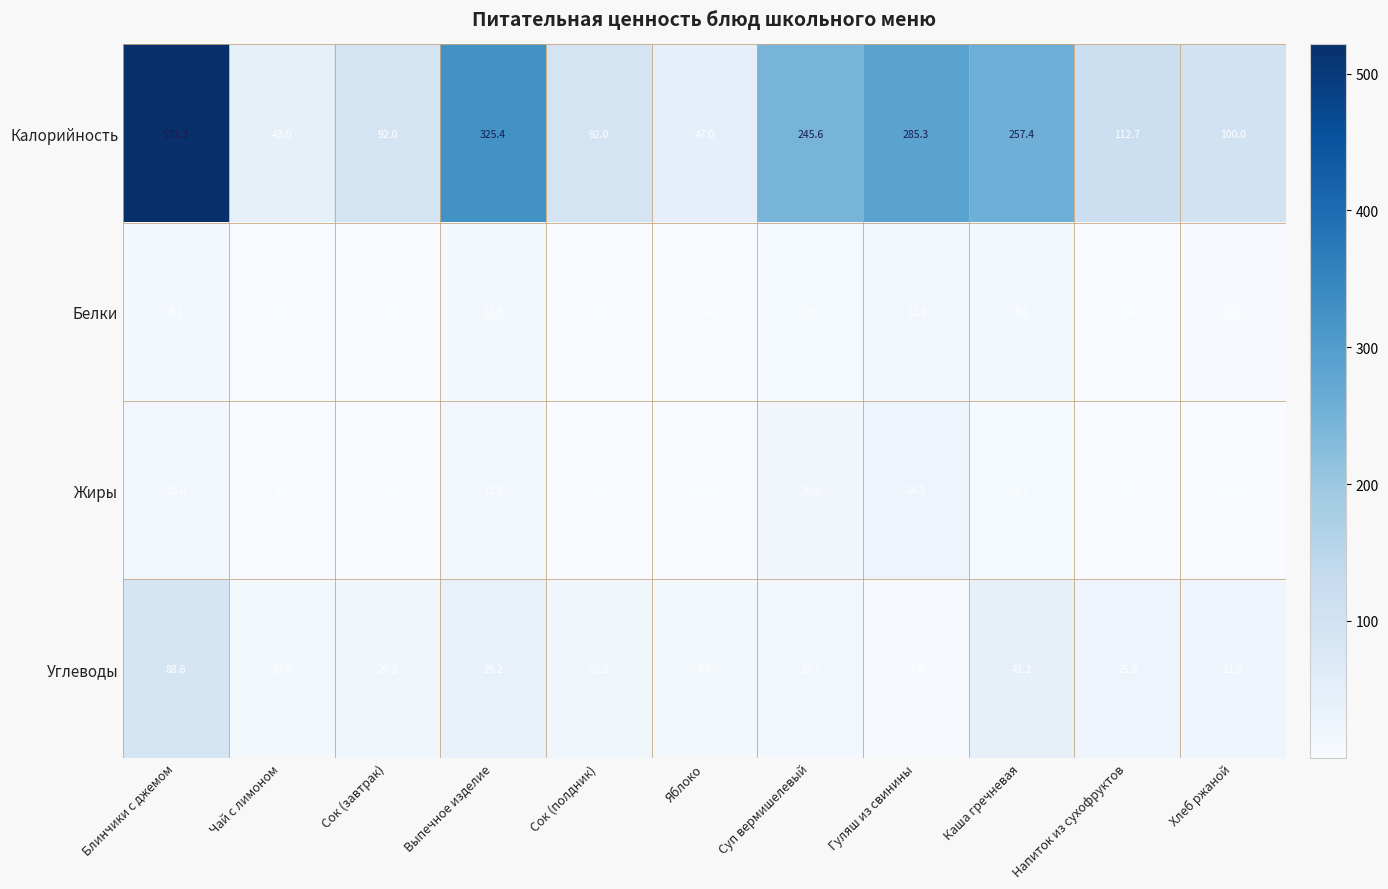

At which label does Белки reach its peak?

Гуляш из свинины